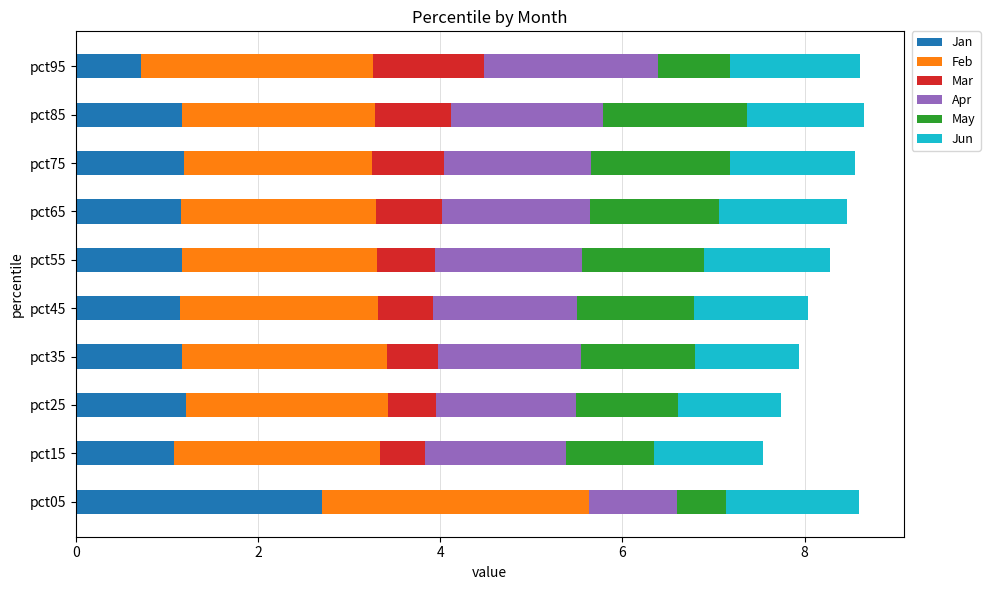

True or false: Jan has a value of 1.1 at pct15.

True